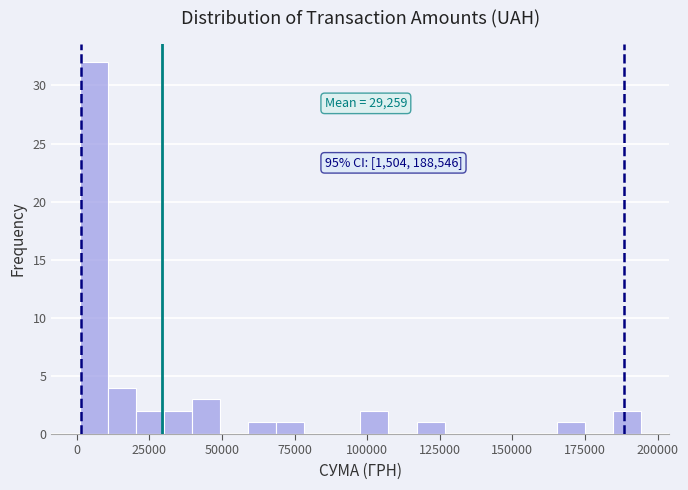

Around what value on the x-axis is the tallest bar? Give the approximate position of its centre, as read against the axis.

5000